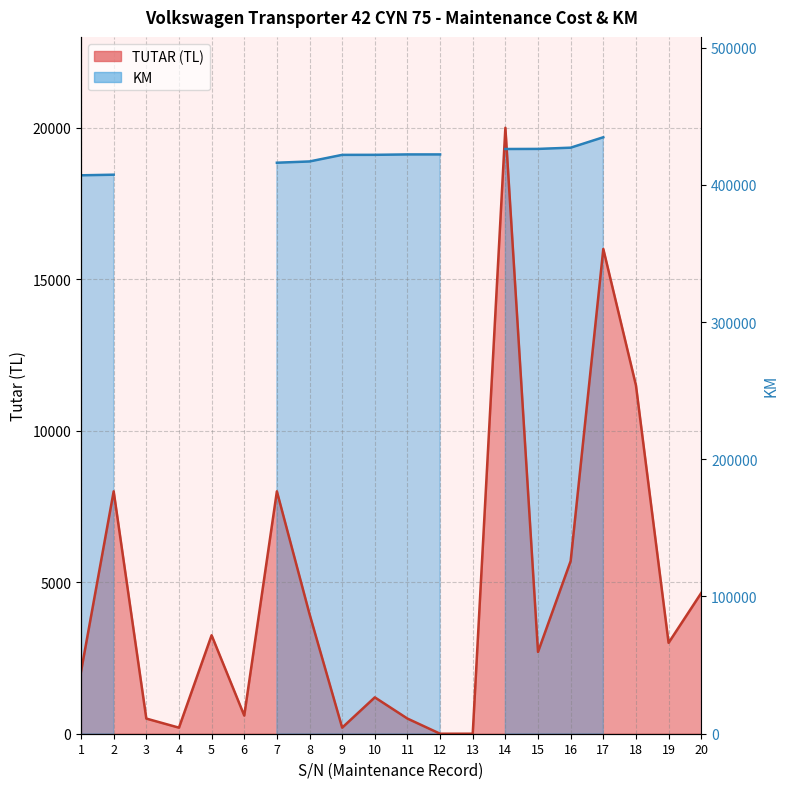

At which category does the chart reach its peak across all series?

14